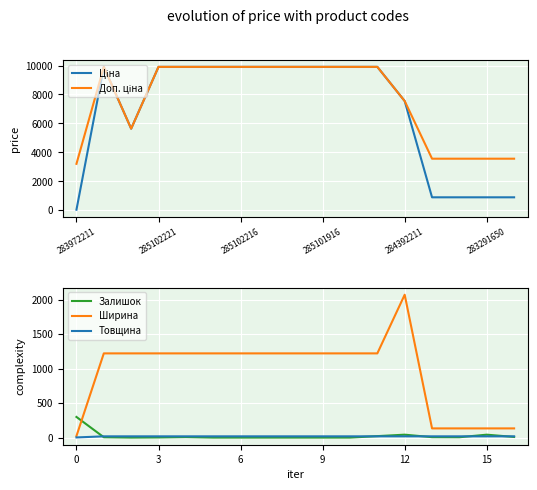

True or false: Залишок and Ширина cross at least once.

True